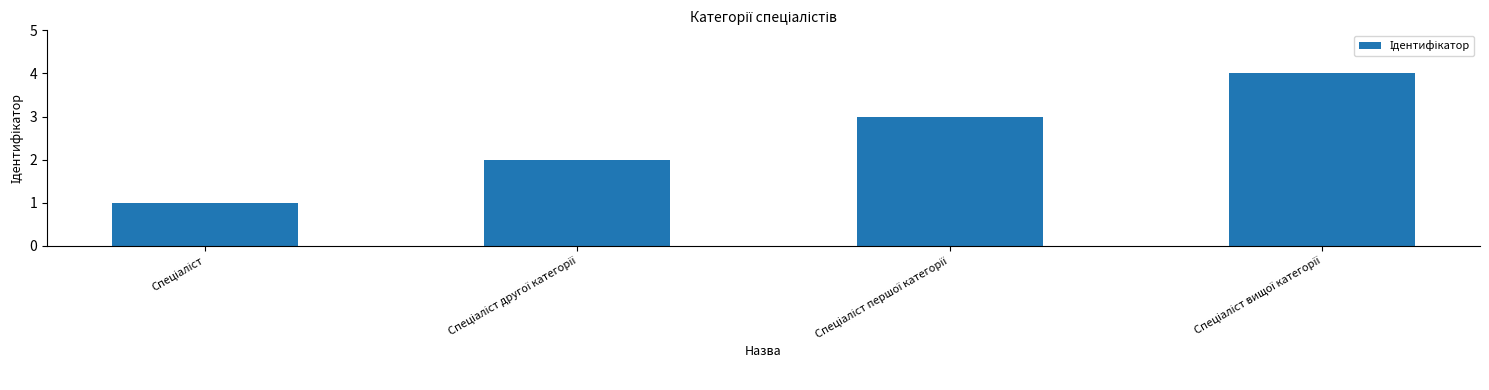

What is the sum of all values?

10